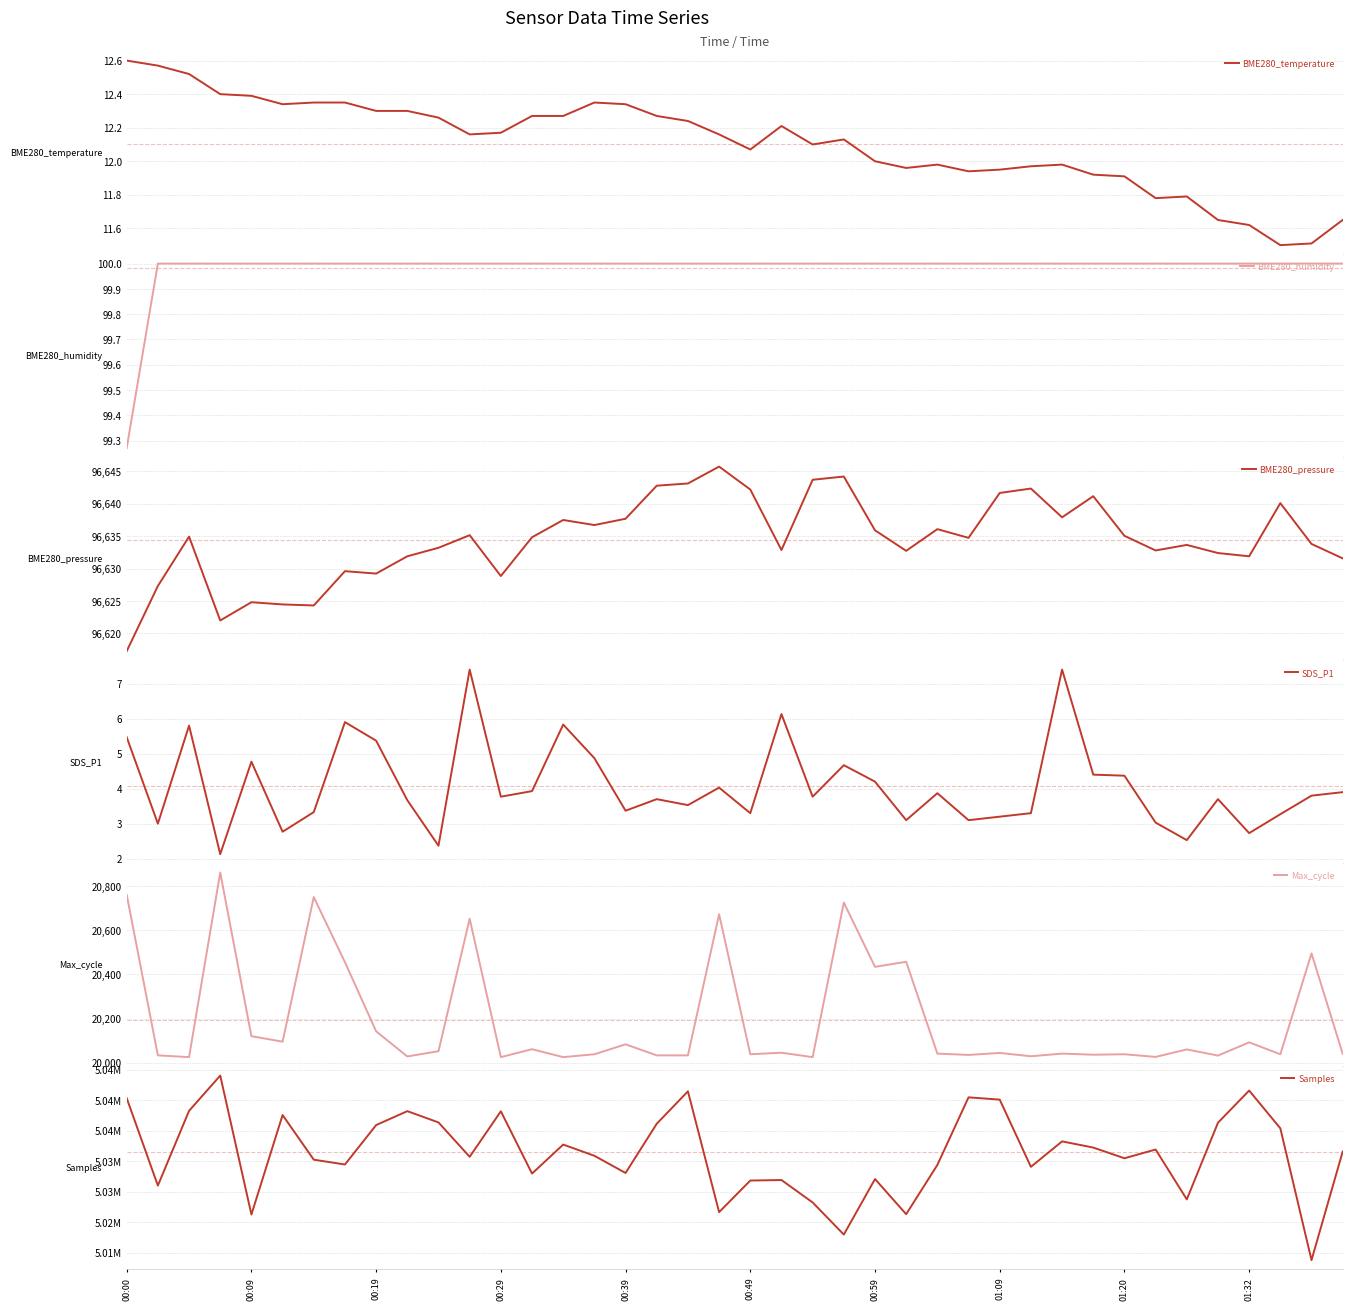

Reading right to left, list all the values displayed in this chart.

BME280_temperature: 11.7	11.5	11.5	11.6	11.7	11.8	11.8	11.9	11.9	12.0	12.0	11.9	11.9	12.0	12.0	12.0	12.1	12.1	12.2	12.1	12.2	12.2	12.3	12.3	12.3	12.3	12.3	12.2	12.2	12.3	12.3	12.3	12.3	12.3	12.3	12.4	12.4	12.5	12.6	12.6
BME280_humidity: 100.0	100.0	100.0	100.0	100.0	100.0	100.0	100.0	100.0	100.0	100.0	100.0	100.0	100.0	100.0	100.0	100.0	100.0	100.0	100.0	100.0	100.0	100.0	100.0	100.0	100.0	100.0	100.0	100.0	100.0	100.0	100.0	100.0	100.0	100.0	100.0	100.0	100.0	100.0	99.3
BME280_pressure: 96631.6	96633.8	96640.1	96631.9	96632.4	96633.6	96632.8	96635.0	96641.1	96637.9	96642.3	96641.6	96634.7	96636.1	96632.7	96635.9	96644.2	96643.7	96632.8	96642.2	96645.7	96643.1	96642.8	96637.7	96636.7	96637.5	96634.8	96628.8	96635.1	96633.2	96631.9	96629.2	96629.6	96624.3	96624.5	96624.8	96622.0	96634.9	96627.3	96617.3
SDS_P1: 3.9	3.8	3.3	2.7	3.7	2.5	3.0	4.4	4.4	7.4	3.3	3.2	3.1	3.9	3.1	4.2	4.7	3.8	6.1	3.3	4.0	3.5	3.7	3.4	4.9	5.8	3.9	3.8	7.4	2.4	3.7	5.4	5.9	3.3	2.8	4.8	2.1	5.8	3.0	5.5
Max_cycle: 20040.0	20495.0	20038.0	20092.0	20032.0	20060.0	20026.0	20038.0	20036.0	20041.0	20029.0	20044.0	20035.0	20041.0	20457.0	20434.0	20725.0	20025.0	20045.0	20038.0	20672.0	20033.0	20033.0	20083.0	20038.0	20025.0	20061.0	20025.0	20652.0	20052.0	20028.0	20142.0	20455.0	20750.0	20095.0	20120.0	20861.0	20025.0	20033.0	20761.0
Samples: 5031581.0	5013788.0	5035390.0	5041581.0	5036311.0	5023744.0	5031920.0	5030485.0	5032239.0	5033251.0	5029081.0	5040098.0	5040469.0	5029389.0	5021320.0	5027080.0	5017978.0	5023242.0	5026917.0	5026834.0	5021655.0	5041456.0	5036143.0	5028073.0	5030892.0	5032731.0	5027976.0	5038180.0	5030725.0	5036358.0	5038208.0	5035922.0	5029465.0	5030250.0	5037569.0	5021268.0	5044036.0	5038257.0	5026011.0	5040336.0